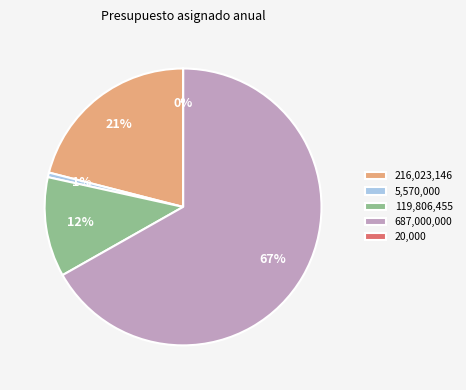

The 687,000,000 slice represents 59% of the pie. True or false?

False